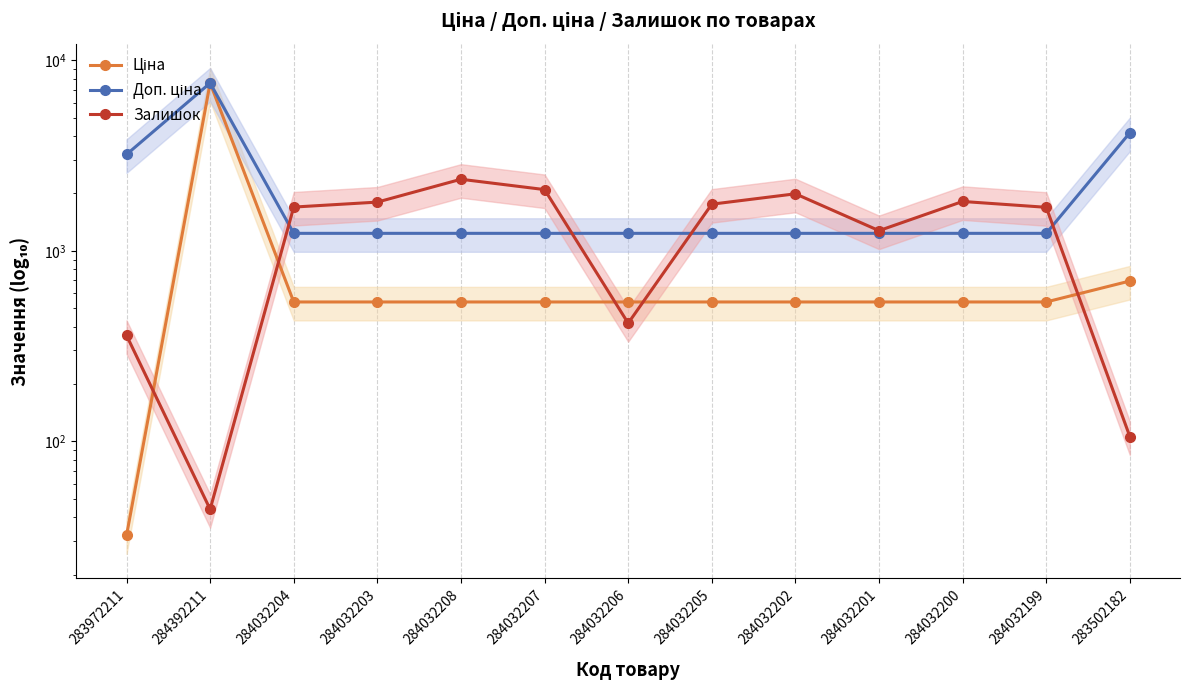

At how many categories does at least one series exceed 3013?

3